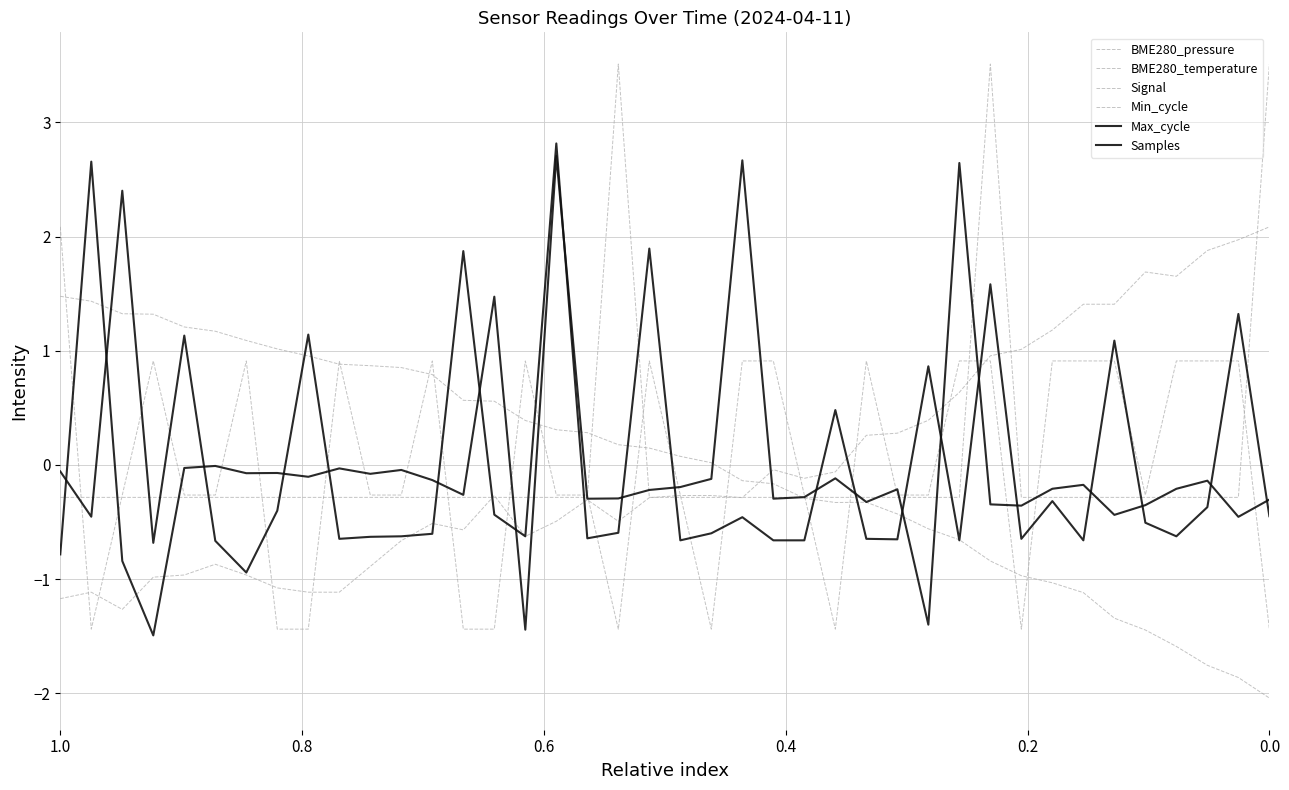

Which series has the widest spread of values?

Samples